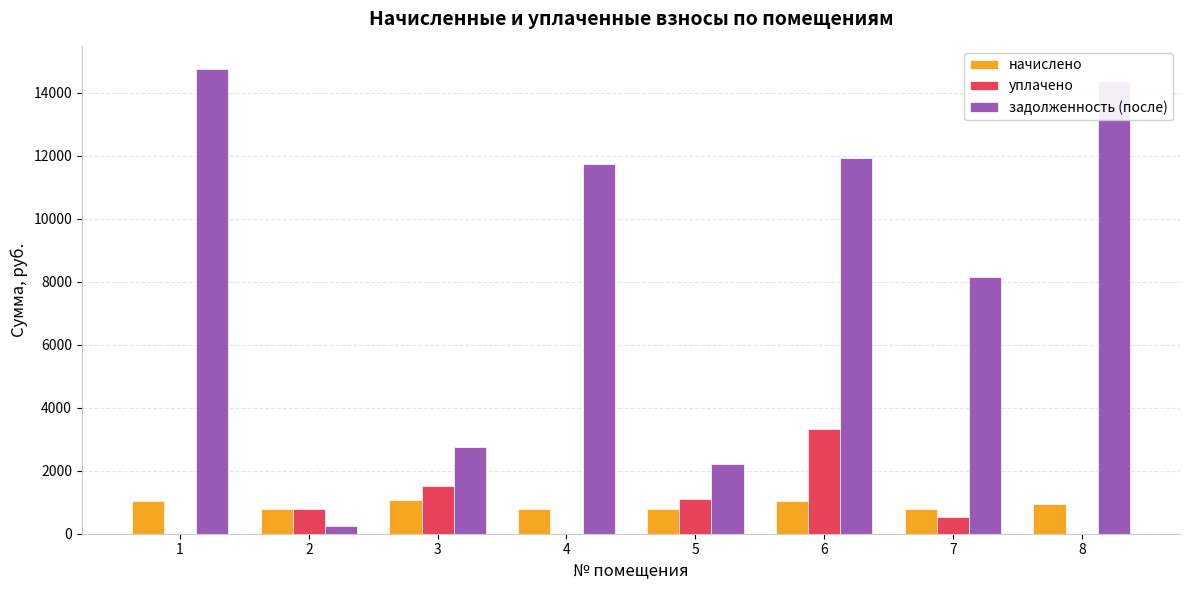

Is the value of начислено at 5 greater than the value of задолженность (после) at 1?

No